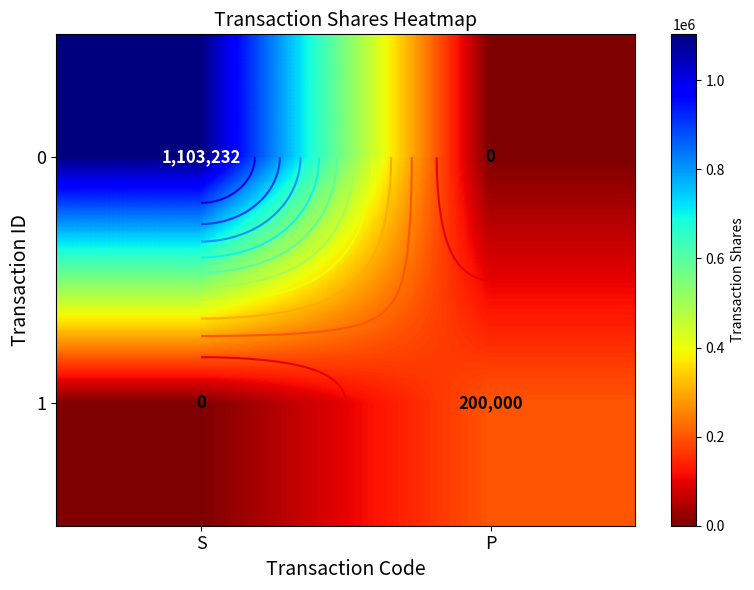

At which category does the chart reach its peak across all series?

S